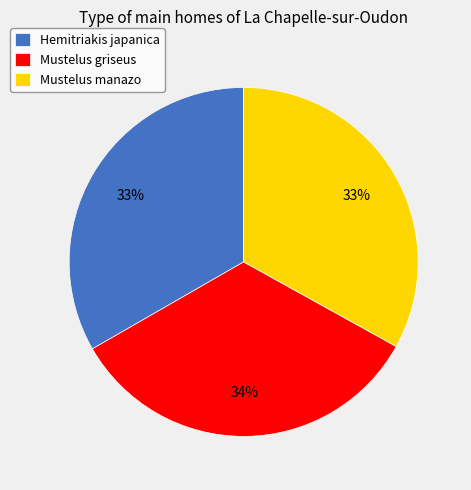

Is there a majority slice in this chart?

No